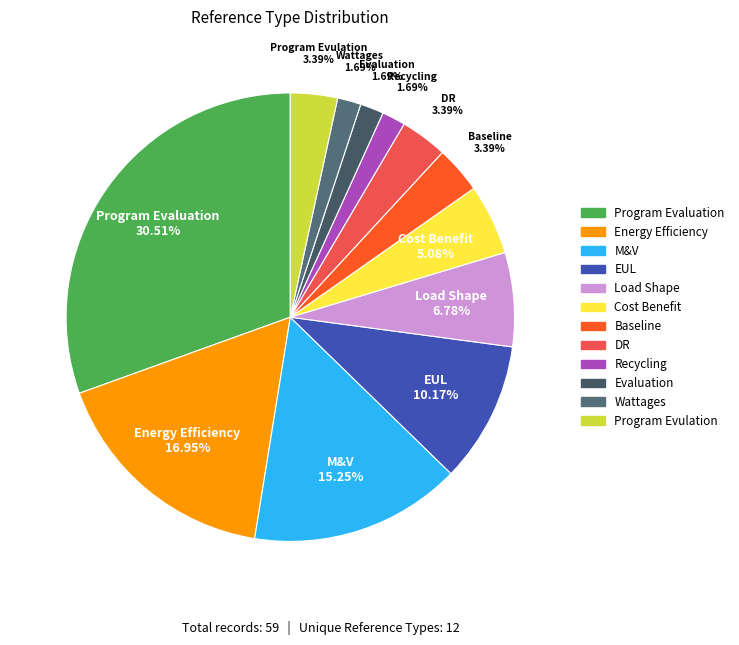

Is Wattages the majority of the pie?

No